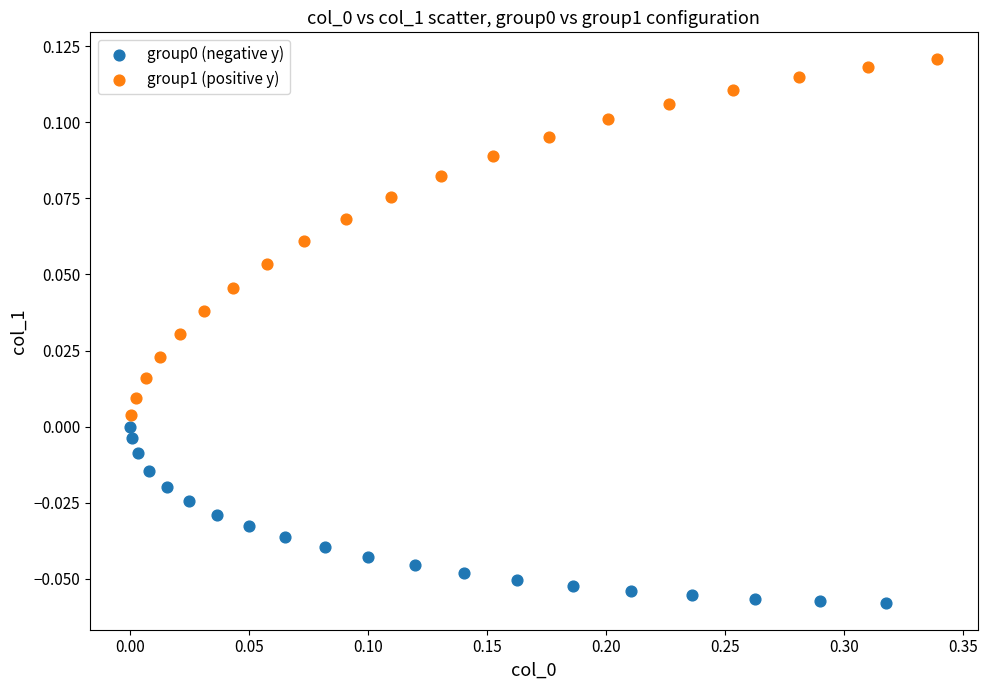

Which series contains the highest Y value?

group1 (positive y)